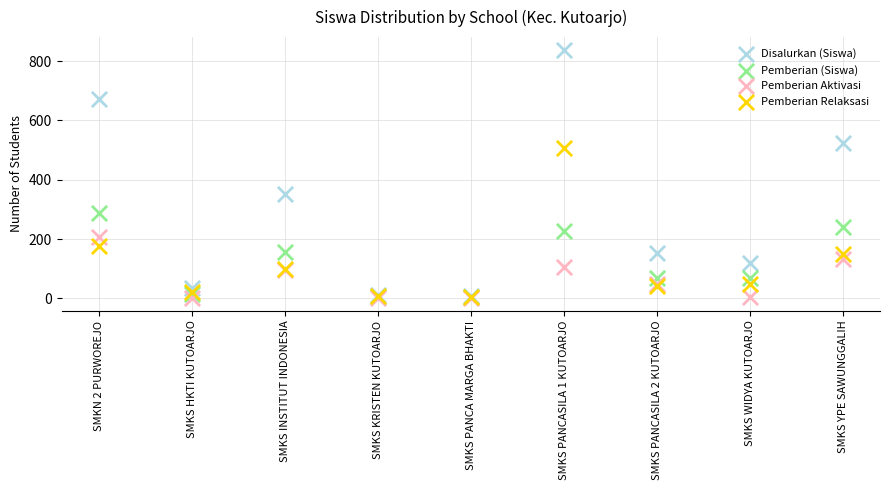

In the Pemberian Relaksasi series, what Y value is closest to 256?

177